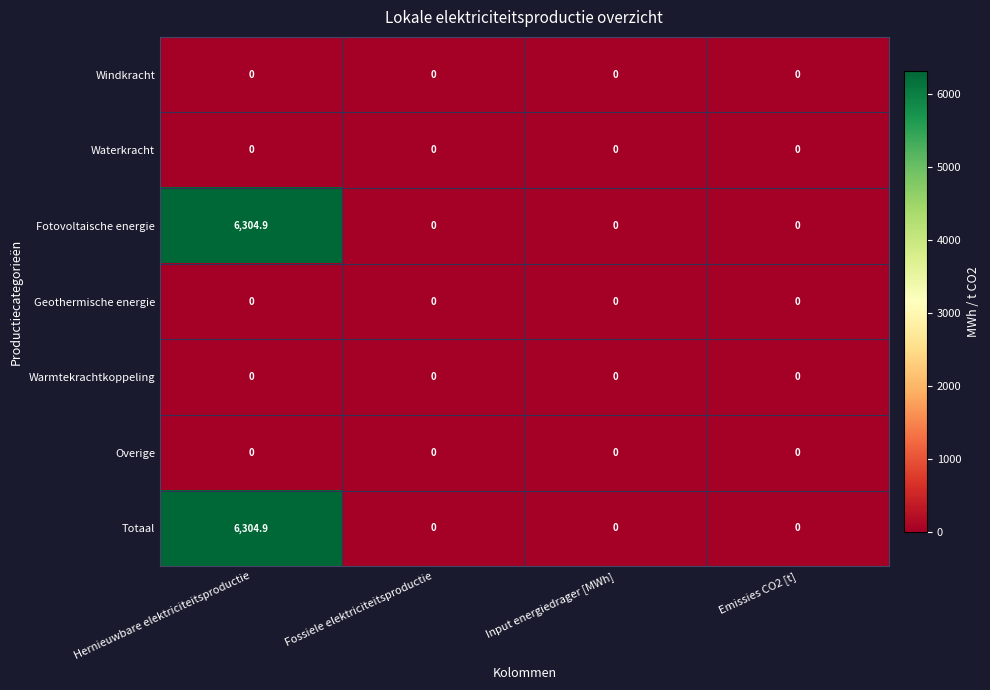

How many series are shown in this chart?

7